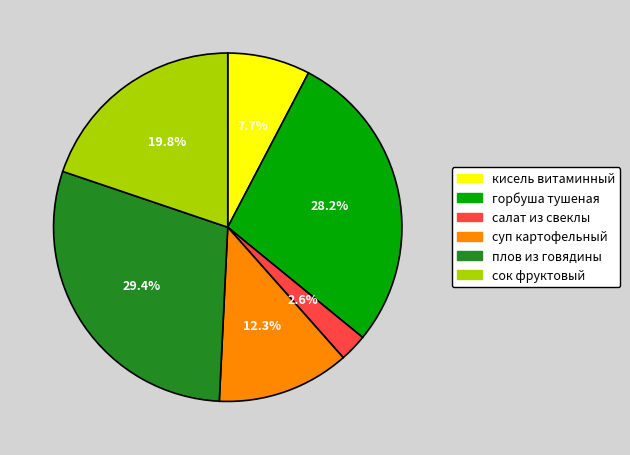

The суп картофельный slice represents 19% of the pie. True or false?

False